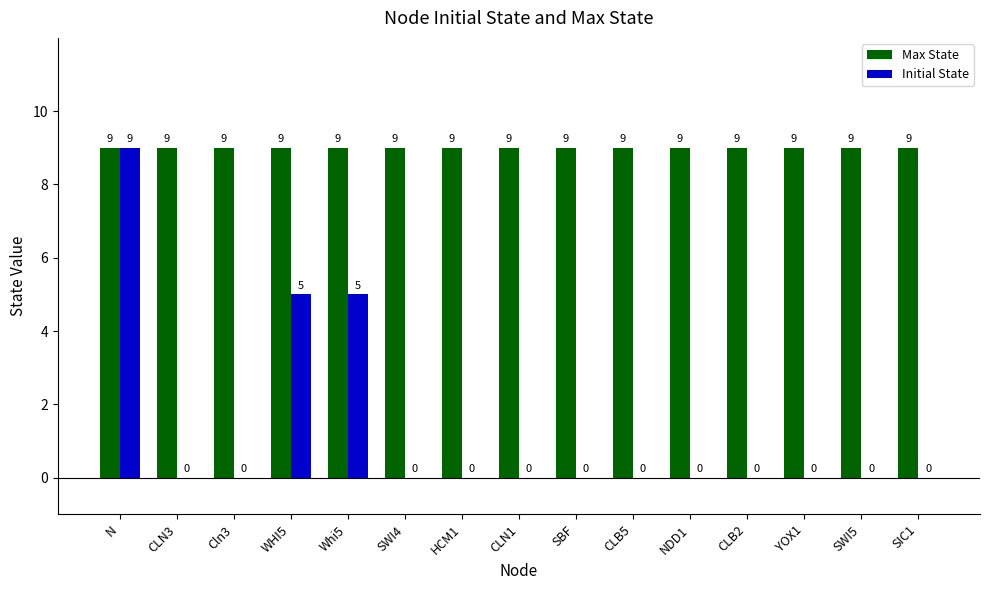

Are the bars grouped side by side (vs. stacked)?

Yes